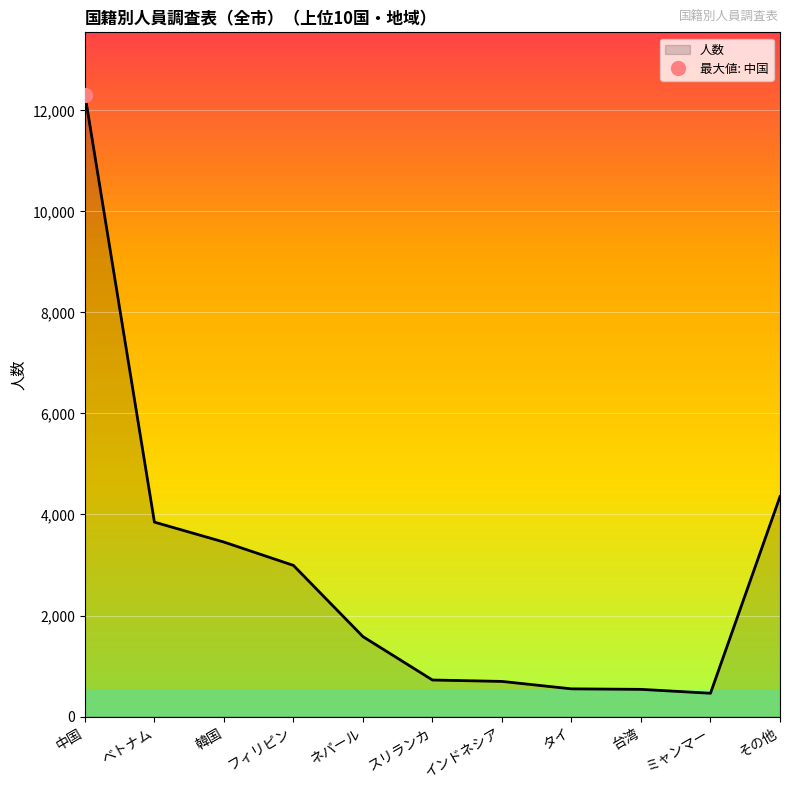

At which category does the data reach its first local valley?

ミャンマー